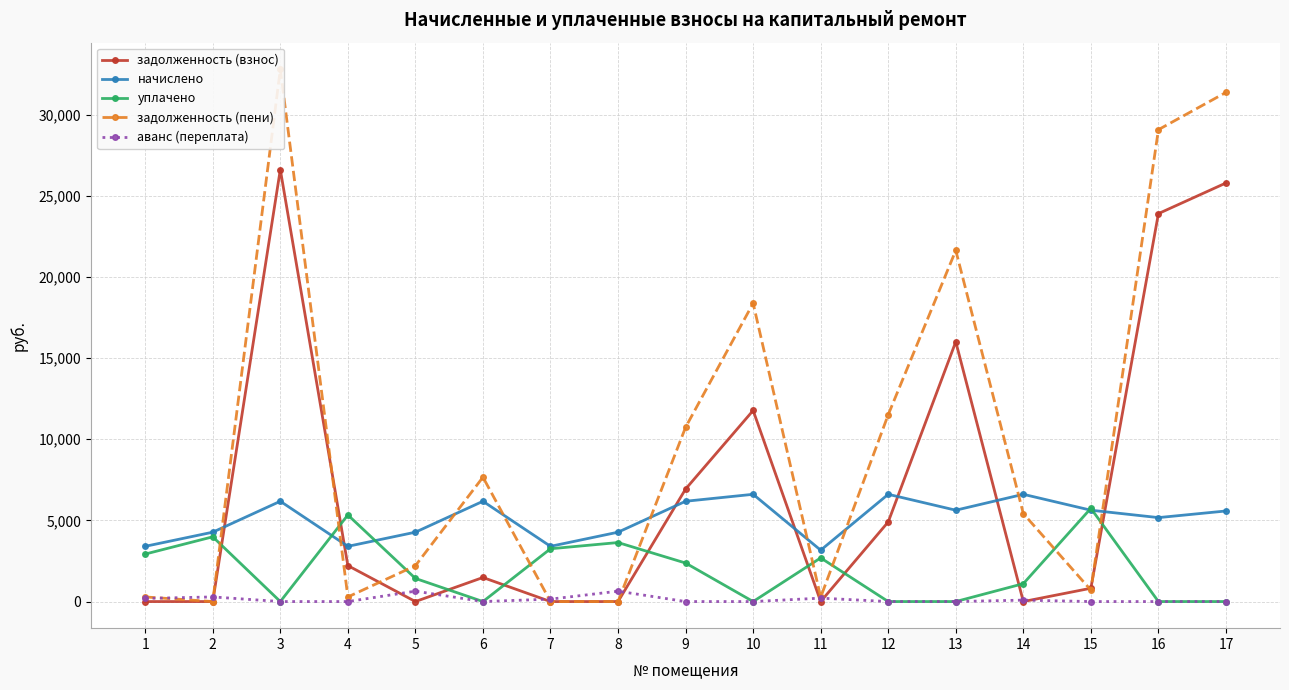

Where is the first local maximum for начислено?

3